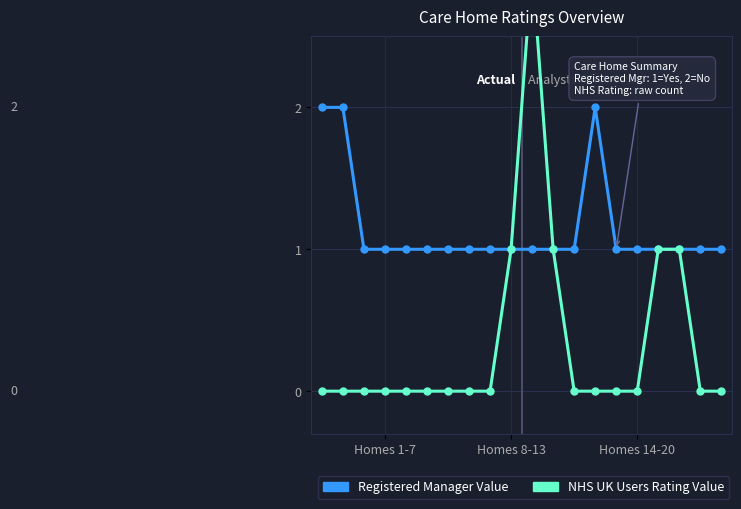

What is the difference between the maximum and minimum values in the NHS UK Users Rating Value series?

3